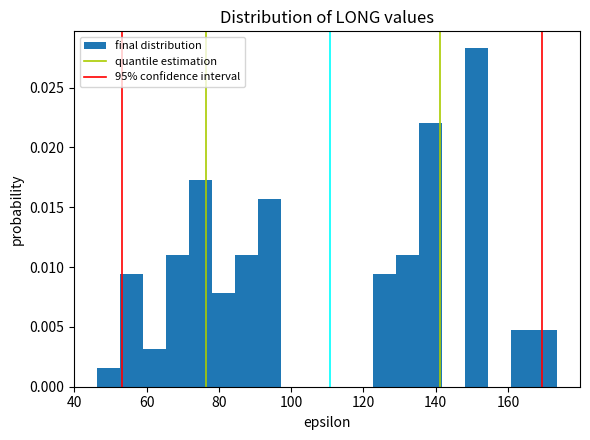

Around what value on the x-axis is the tallest bar? Give the approximate position of its centre, as read against the axis.

152